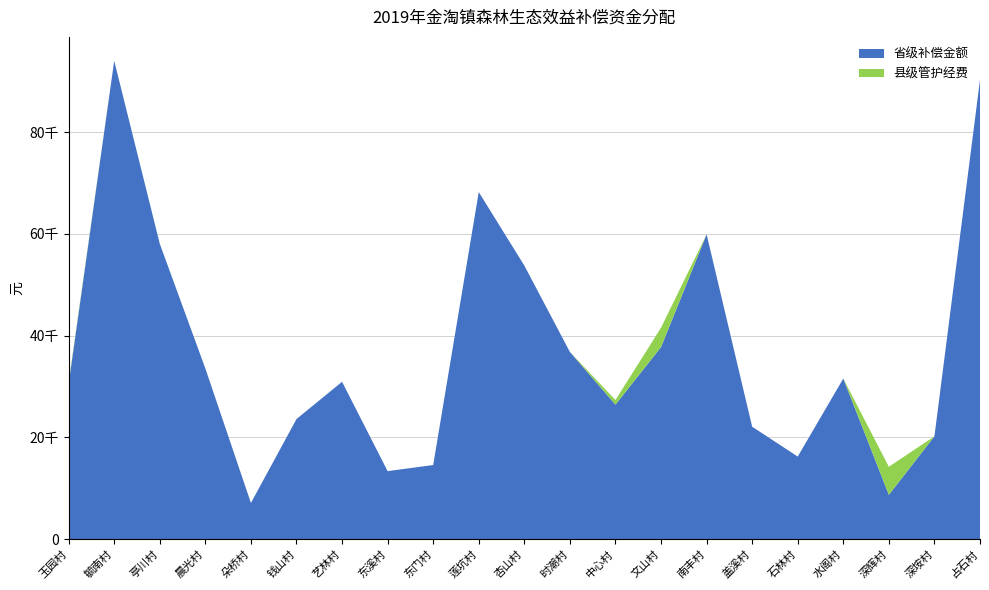

Reading left to right, transcribe all the data shown in this chart.

省级补偿金额: 30553.2	94025.8	58058.0	33556.2	7120.8	23614.5	30940.0	13377.0	14582.8	68227.2	53781.0	36809.5	26458.2	37765.0	59923.5	22113.0	16243.5	31577.0	8736.0	20224.8	90272.0
县级管护经费: 340.0	0.0	0.0	0.0	0.0	0.0	0.0	0.0	0.0	0.0	0.0	0.0	900.0	3800.0	0.0	0.0	0.0	0.0	5500.0	0.0	0.0